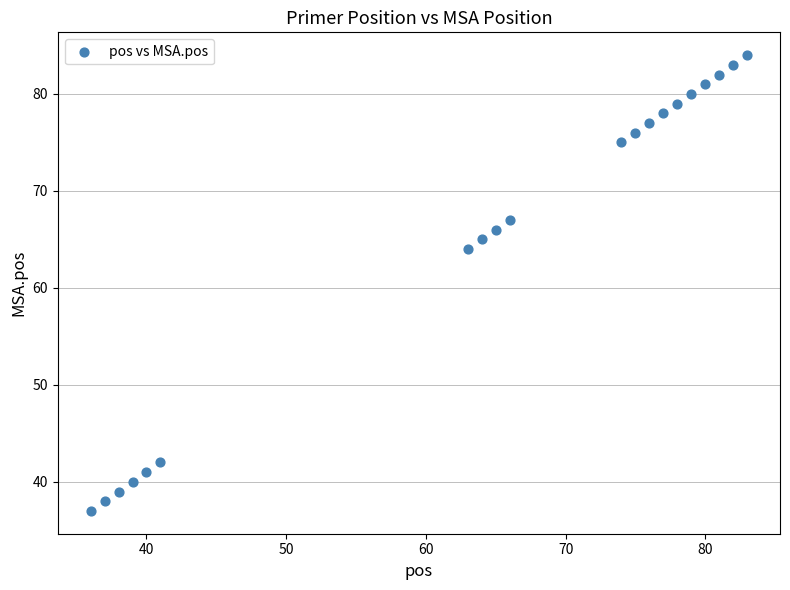

What is the range of X values (max minus min)?

47